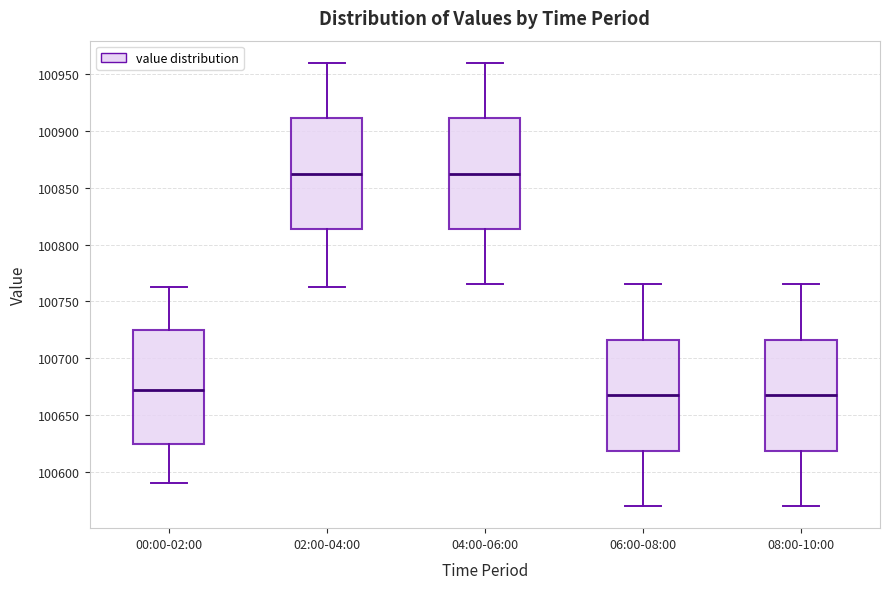

Where is the upper edge of the box for 04:00-06:00 on the y-axis? The values are not printed on the chart, so give them approximately, as read against the axis.

100910